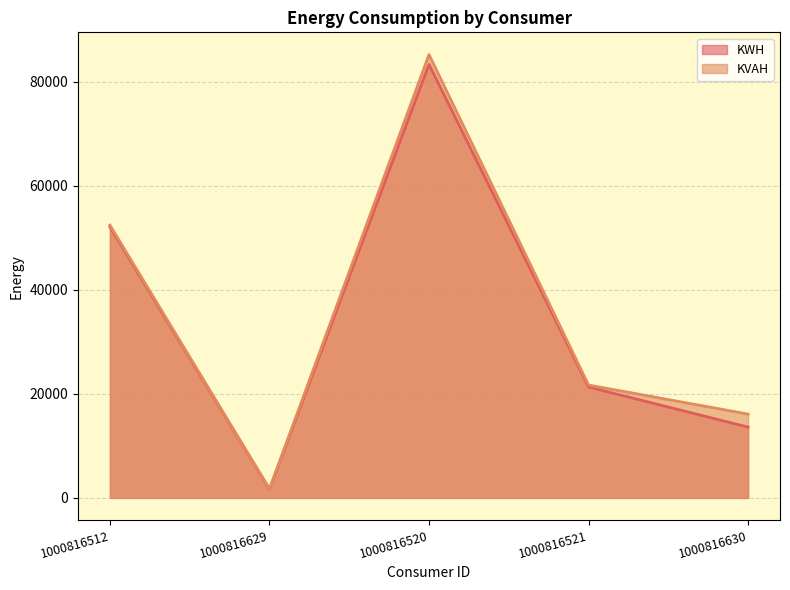

What is the difference between the maximum and minimum values in the KWH series?

81684.2